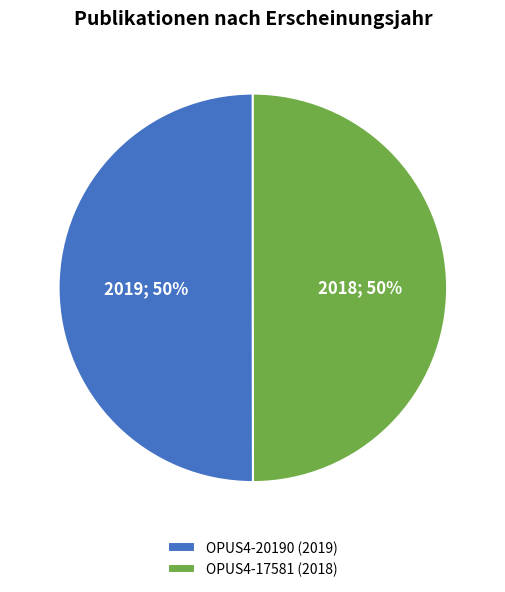

What percentage is the OPUS4-20190 (2019) slice, to the nearest percent?

50%